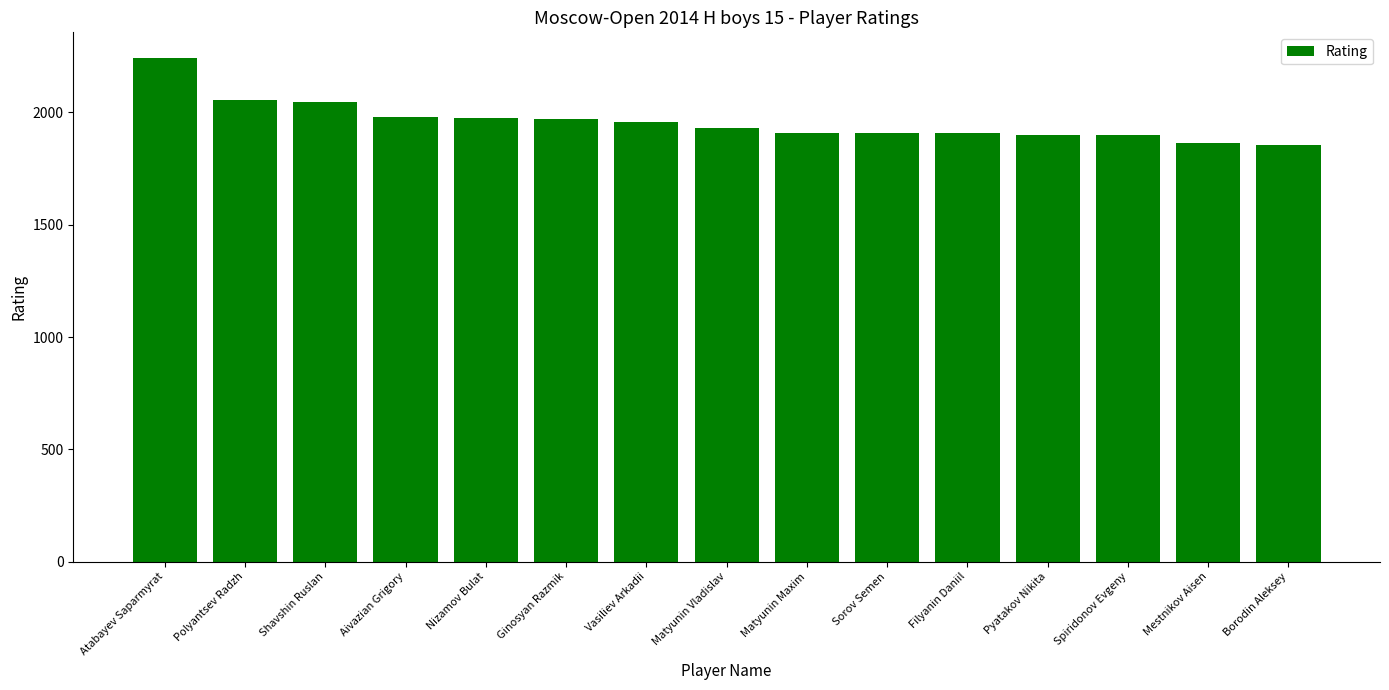

Between Shavshin Ruslan and Pyatakov Nikita, which is larger?

Shavshin Ruslan